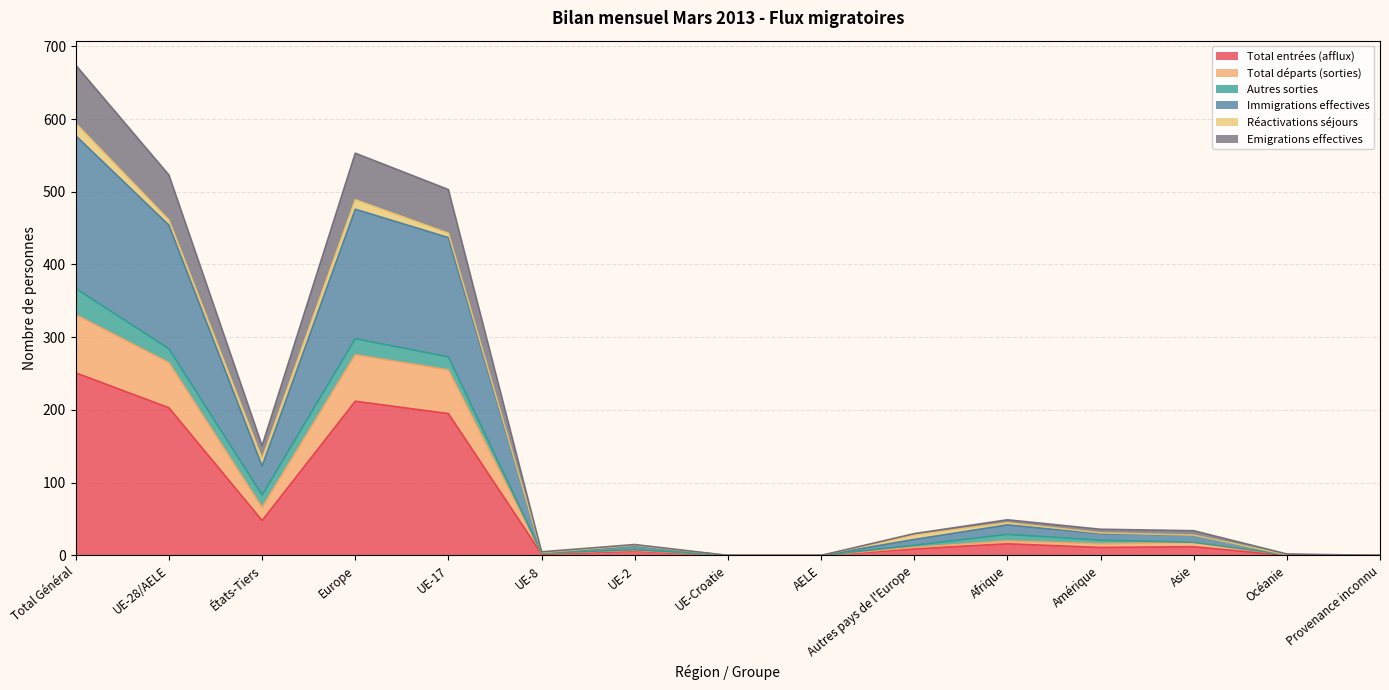

True or false: Immigrations effectives has more than 2 points higher than both neighbors.

True